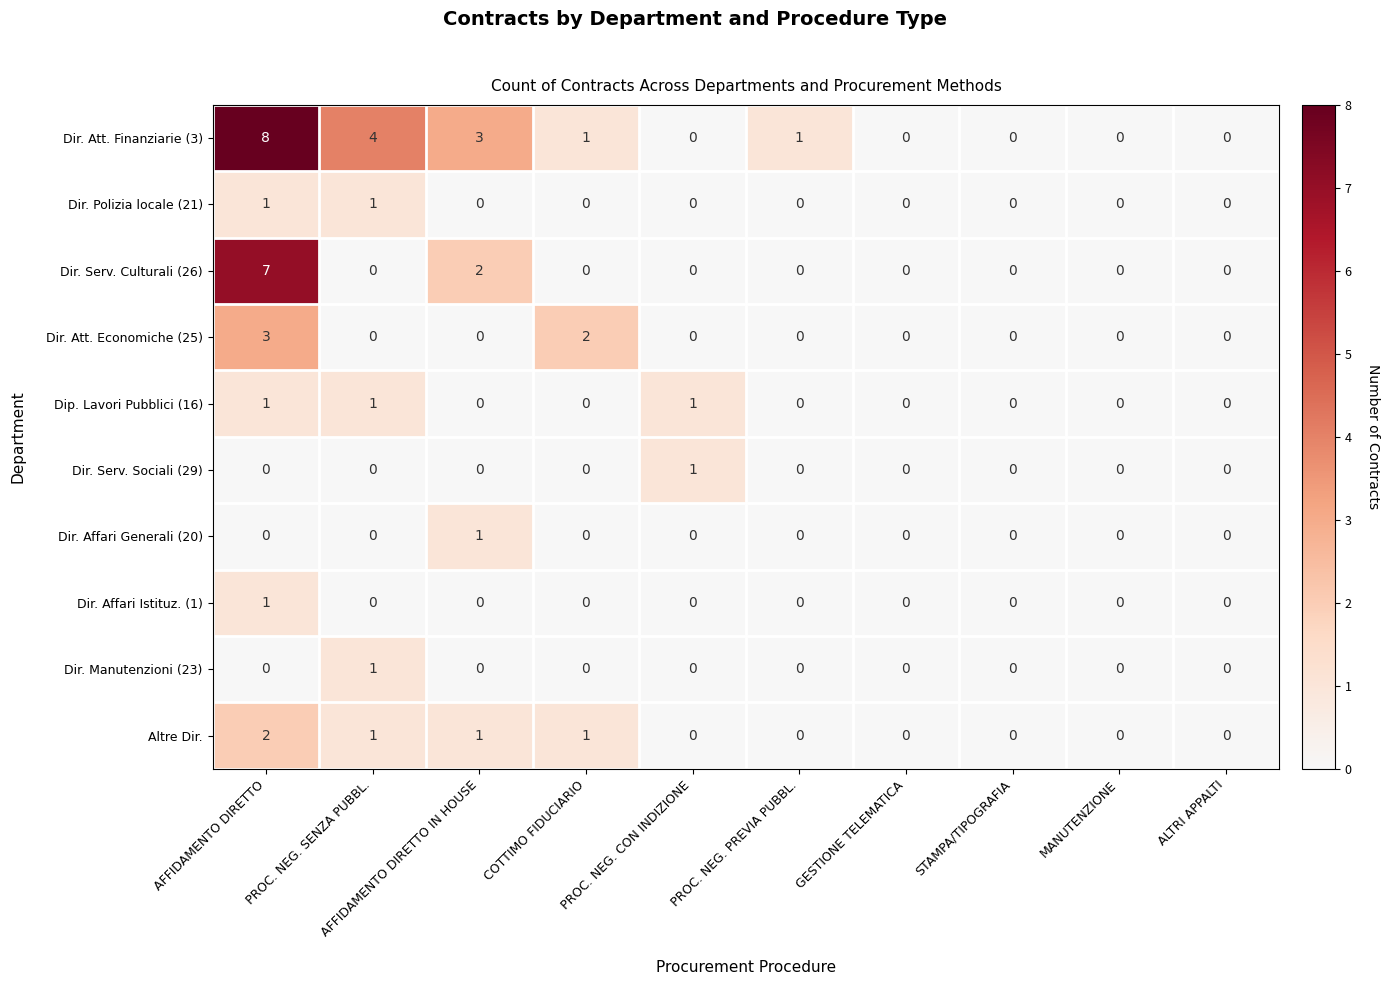

The Dir. Att. Economiche (25) series shows 0 at AFFIDAMENTO DIRETTO IN HOUSE. True or false?

True